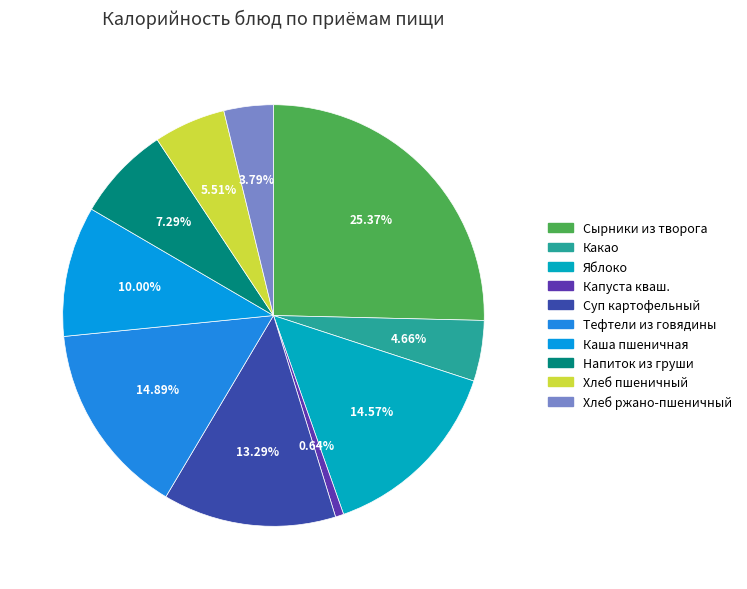

To the nearest percent, what is the difference between the largest and smallest slice percentages?

25%